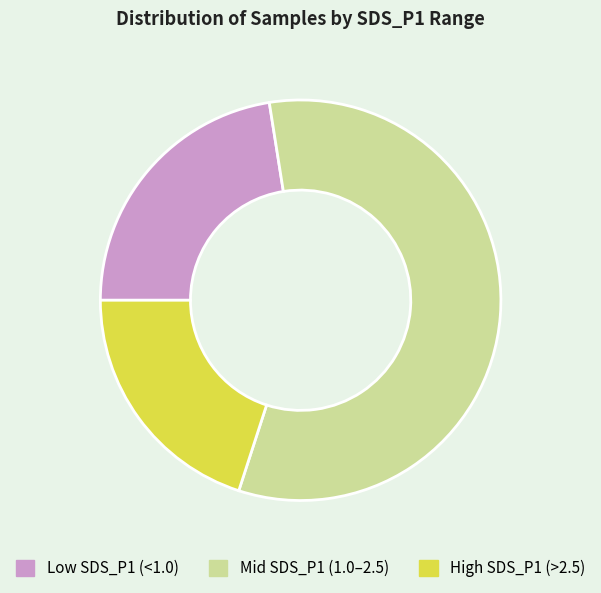

How many slices are in this pie chart?

3